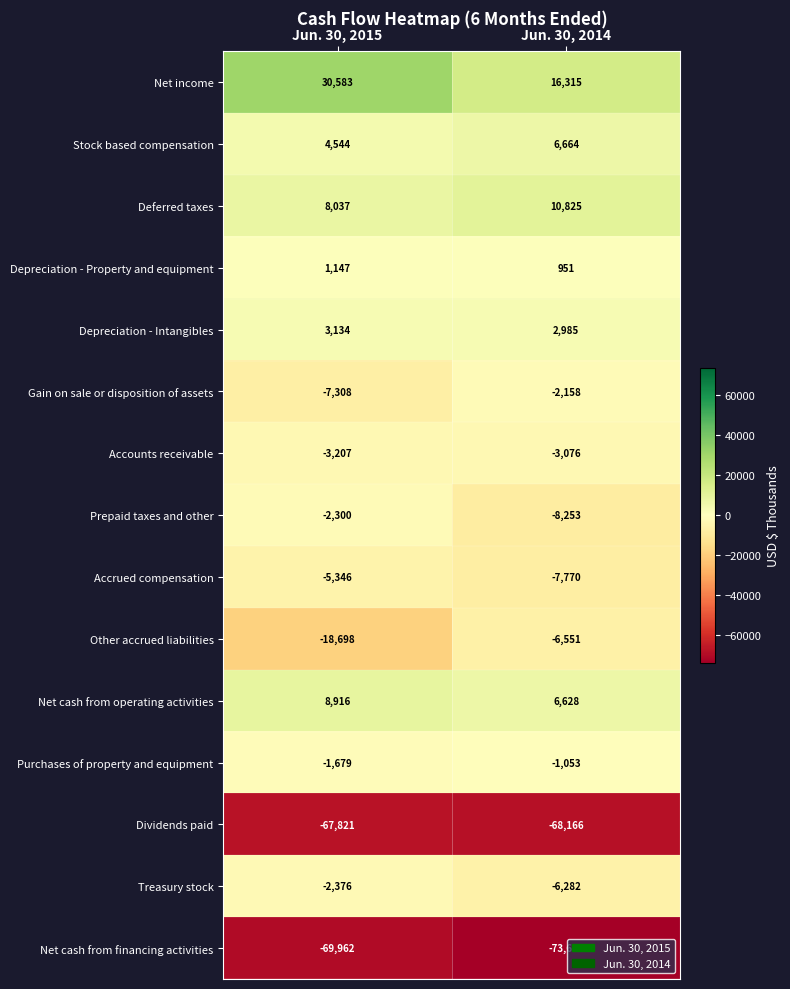

Reading left to right, transcribe all the data shown in this chart.

Net income: 30583	16315
Stock based compensation: 4544	6664
Deferred taxes: 8037	10825
Depreciation - Property and equipment: 1147	951
Depreciation - Intangibles: 3134	2985
Gain on sale or disposition of assets: -7308	-2158
Accounts receivable: -3207	-3076
Prepaid taxes and other: -2300	-8253
Accrued compensation: -5346	-7770
Other accrued liabilities: -18698	-6551
Net cash from operating activities: 8916	6628
Purchases of property and equipment: -1679	-1053
Dividends paid: -67821	-68166
Treasury stock: -2376	-6282
Net cash from financing activities: -69962	-73632